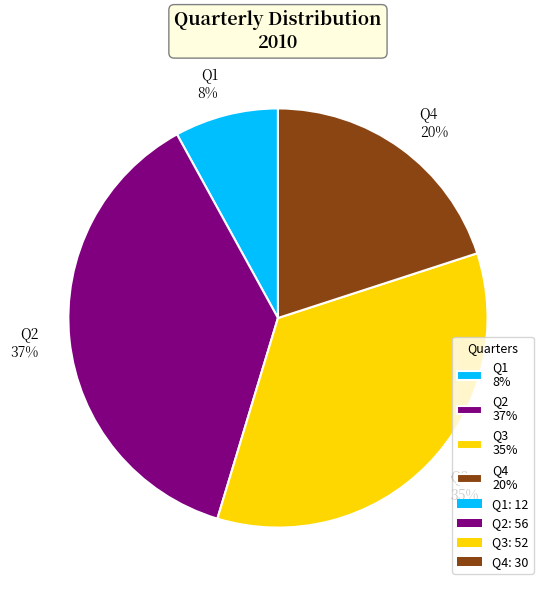

The Q4 slice represents 20% of the pie. True or false?

True